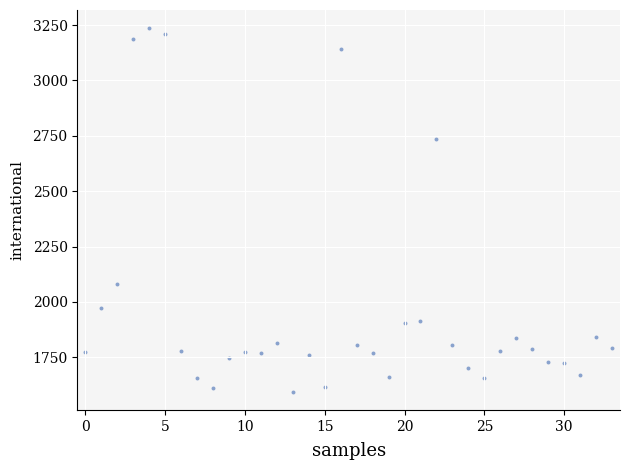

What is the range of Y values (max minus min)?

1642